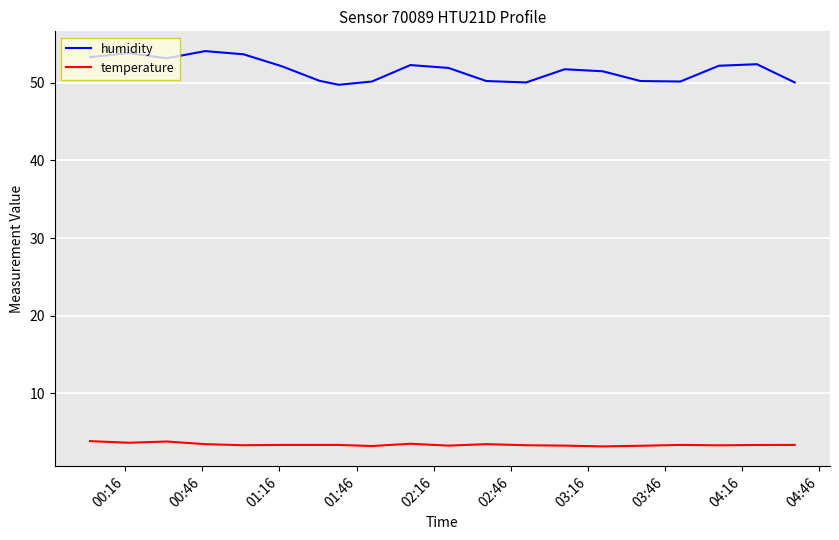

Which series has the largest total across all categories?

humidity